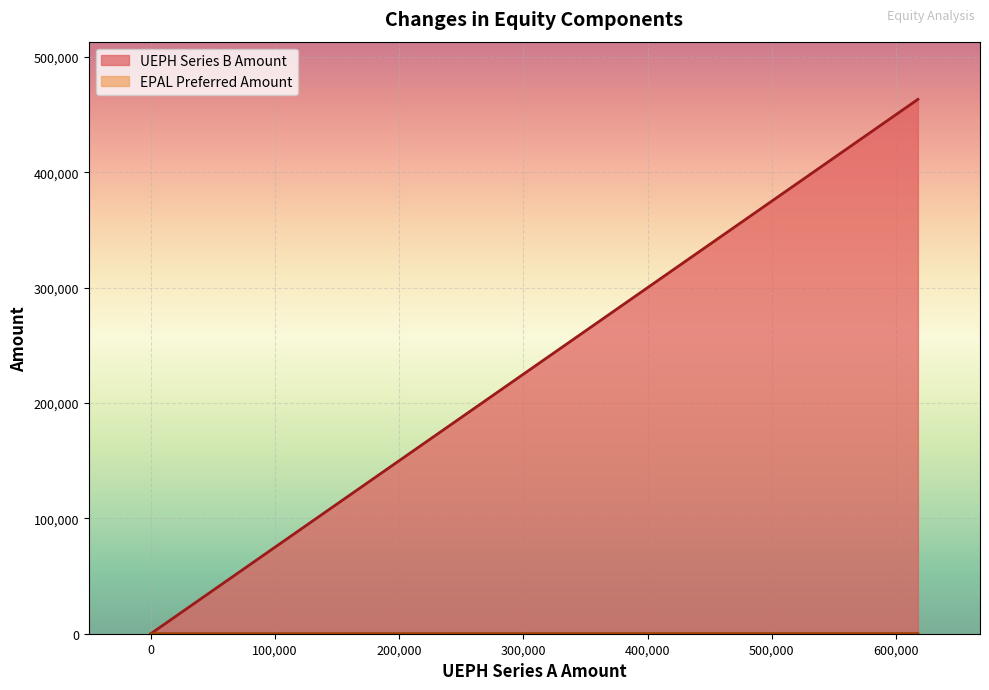

Rank the series at Balance at Jul. 03, 2016 from lowest to highest value.

EPAL Preferred Amount, UEPH Series B Amount